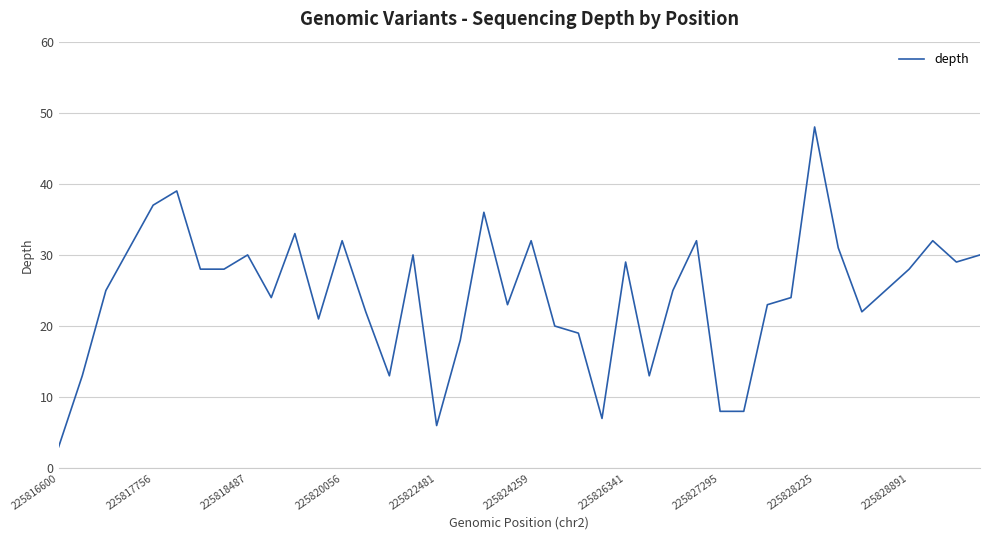

What is the greatest value displayed?

48